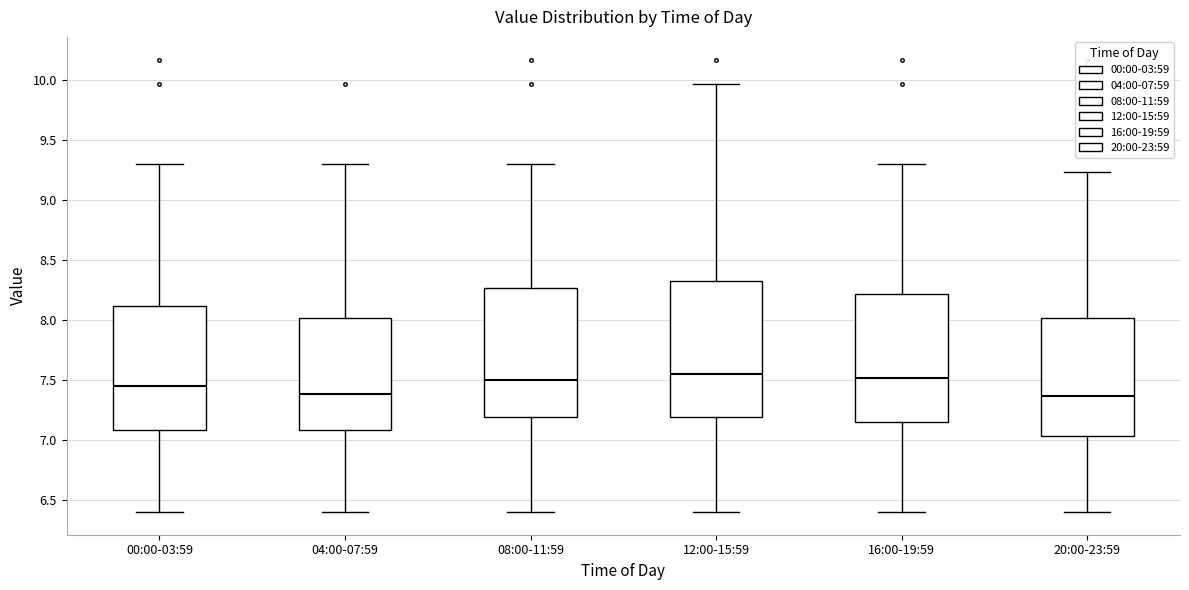

Reading left to right, read every box against the y-axis: the position of its median line, the range the box covers, and the ends of its whiskers. The values are not printed on the chart, so give them approximately, as read against the axis.

00:00-03:59: median 7.45, box 7.10 to 8.10, whiskers 6.40 to 9.30
04:00-07:59: median 7.40, box 7.10 to 8.00, whiskers 6.40 to 9.30
08:00-11:59: median 7.50, box 7.20 to 8.25, whiskers 6.40 to 9.30
12:00-15:59: median 7.55, box 7.20 to 8.35, whiskers 6.40 to 9.95
16:00-19:59: median 7.50, box 7.15 to 8.20, whiskers 6.40 to 9.30
20:00-23:59: median 7.35, box 7.05 to 8.00, whiskers 6.40 to 9.25